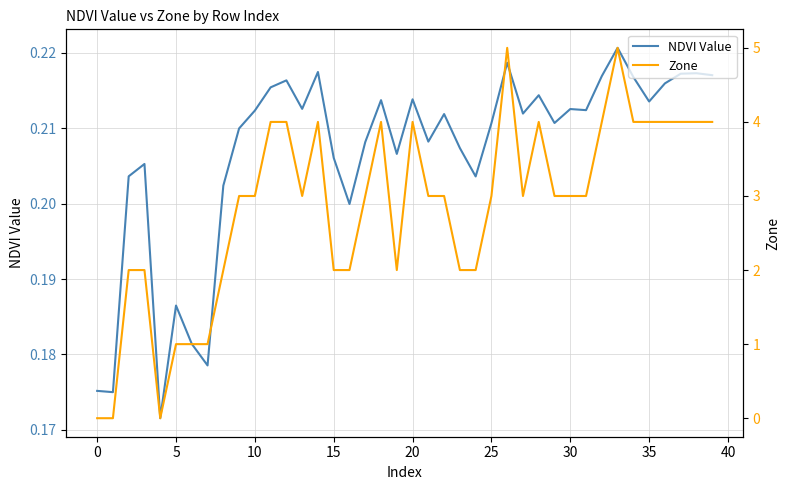

Which series has the largest total across all categories?

Zone